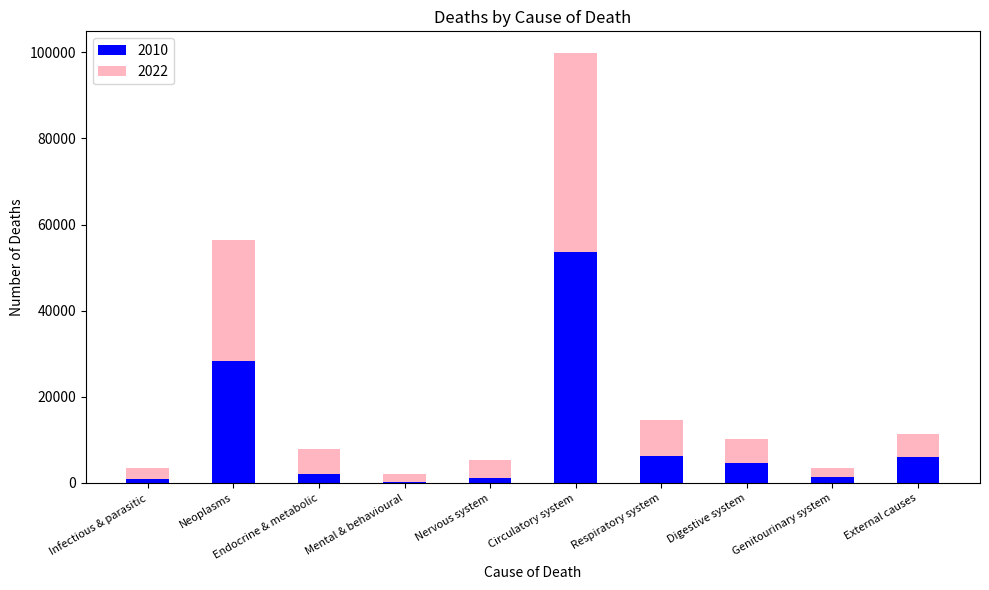

Count the number of data series in this chart.

2